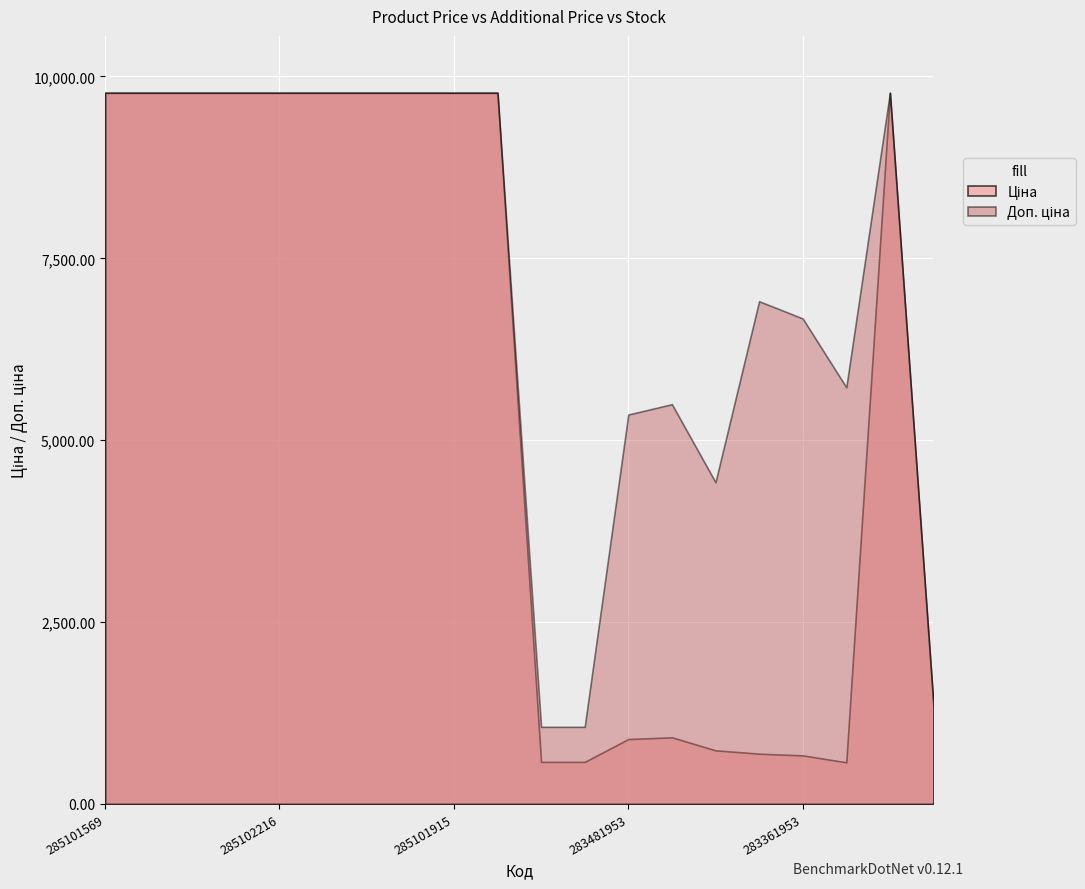

What is the maximum value shown in the chart?

9775.5